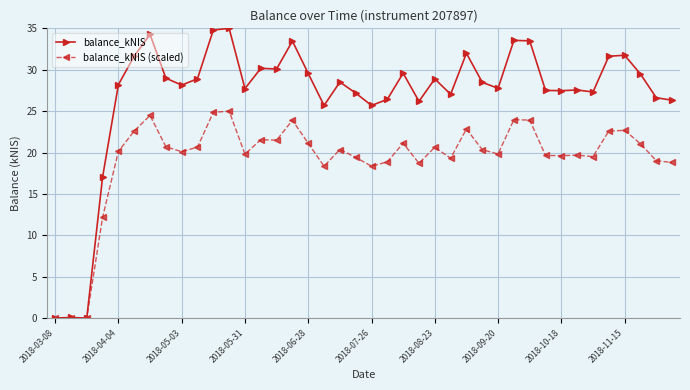

Is this an area chart (filled region under the line)?

No